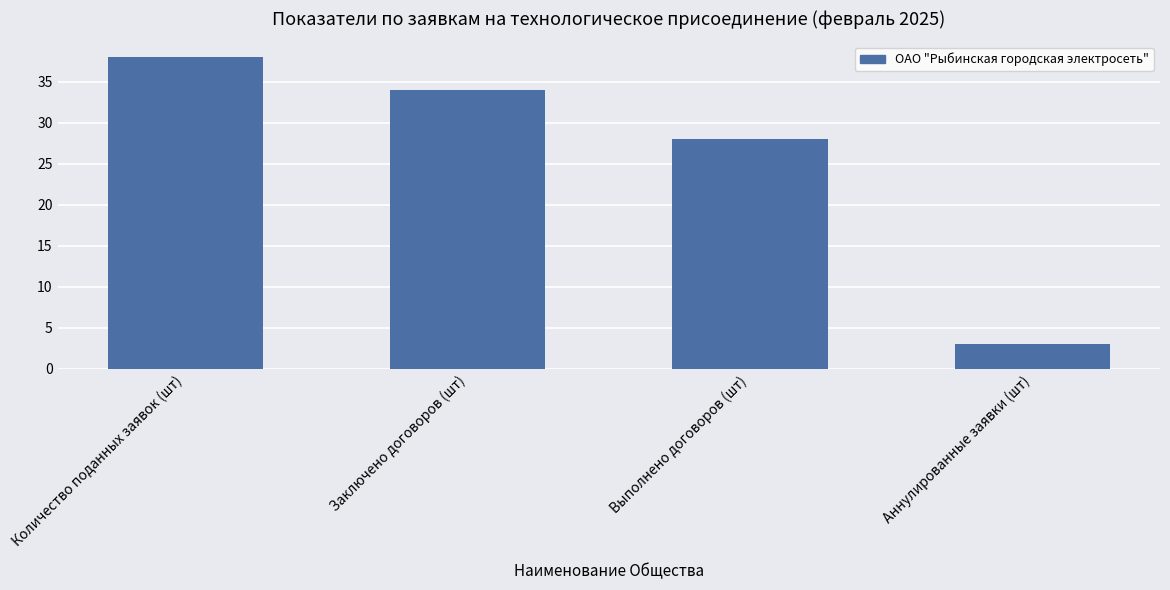

What is the label of the 1st bar from the right?

Аннулированные заявки (шт)